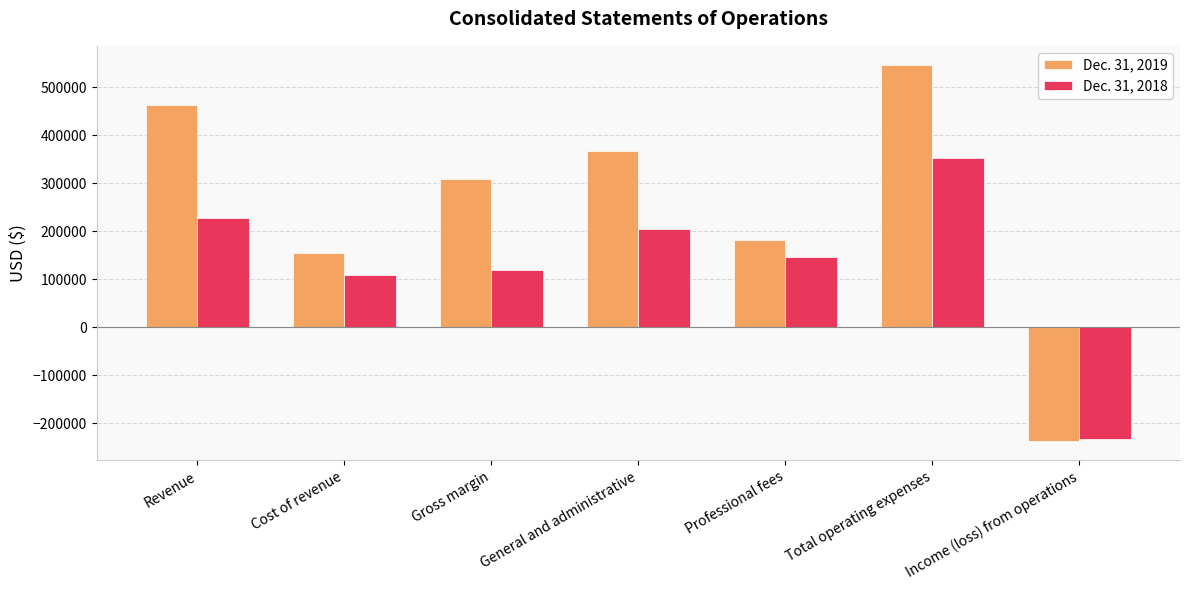

What are all the series names shown in the legend?

Dec. 31, 2019, Dec. 31, 2018